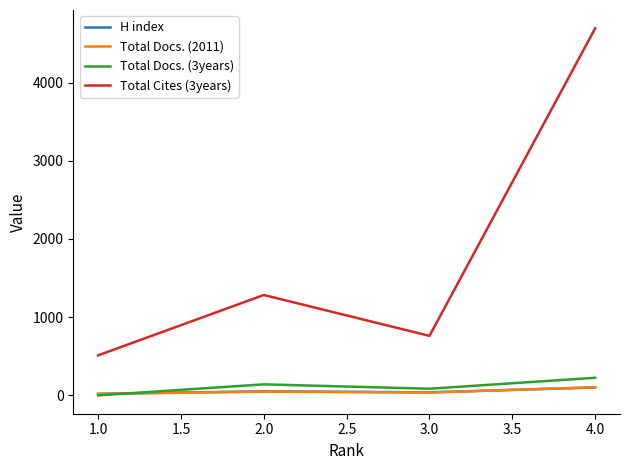

Where is the first local maximum for Total Docs. (2011)?

2.0